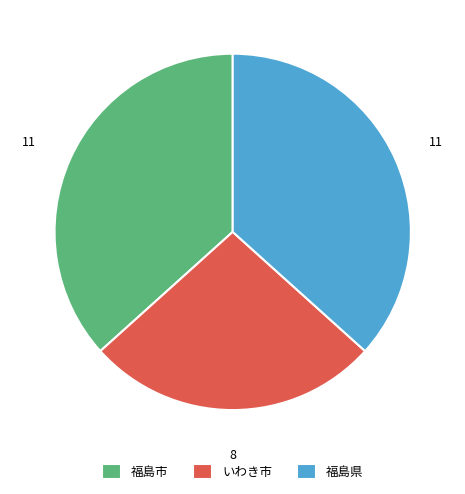

The 福島市 slice represents 37% of the pie. True or false?

True